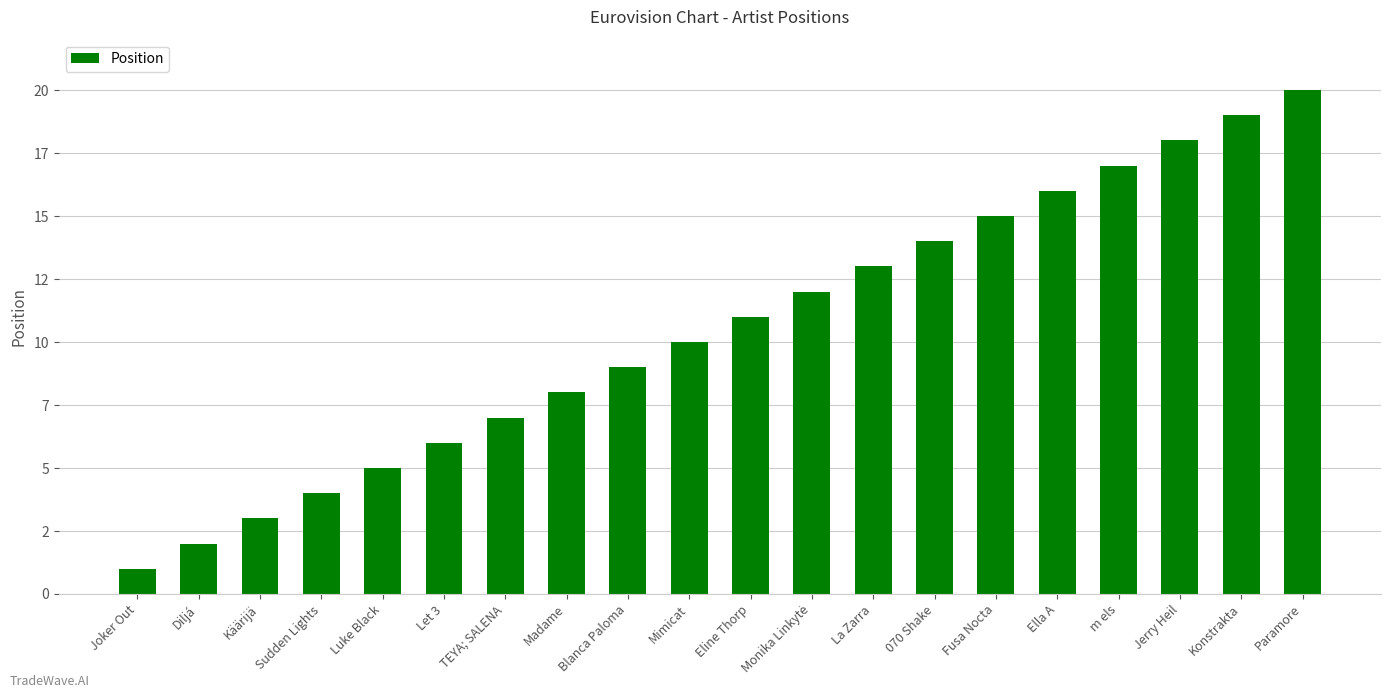

The chart shows a value of 7 at TEYA; SALENA. True or false?

True